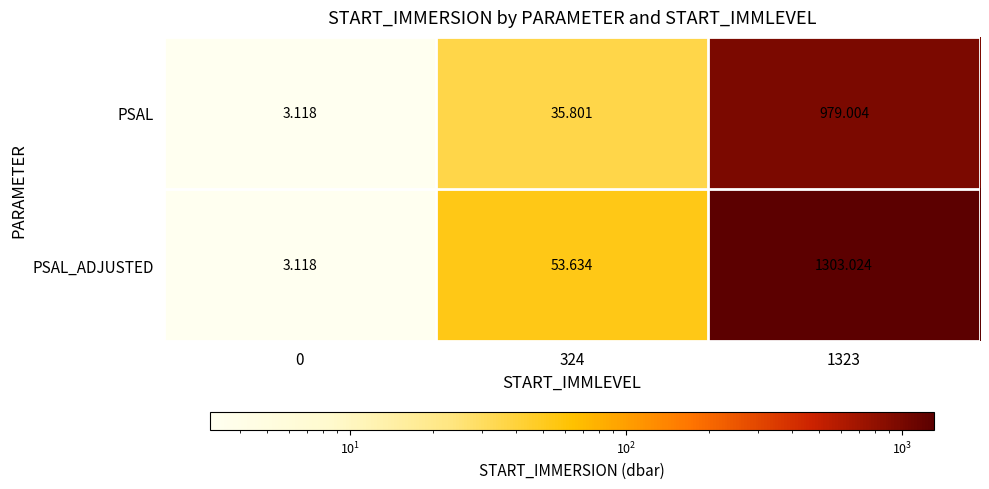

At how many categories does at least one series exceed 699?

1